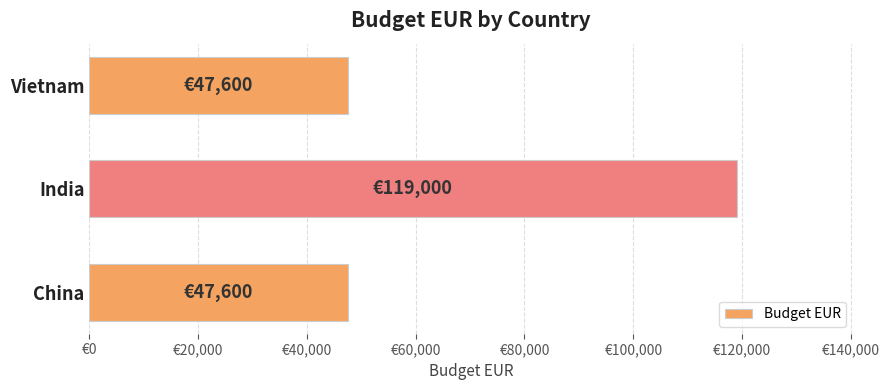

Does the chart contain any negative values?

No